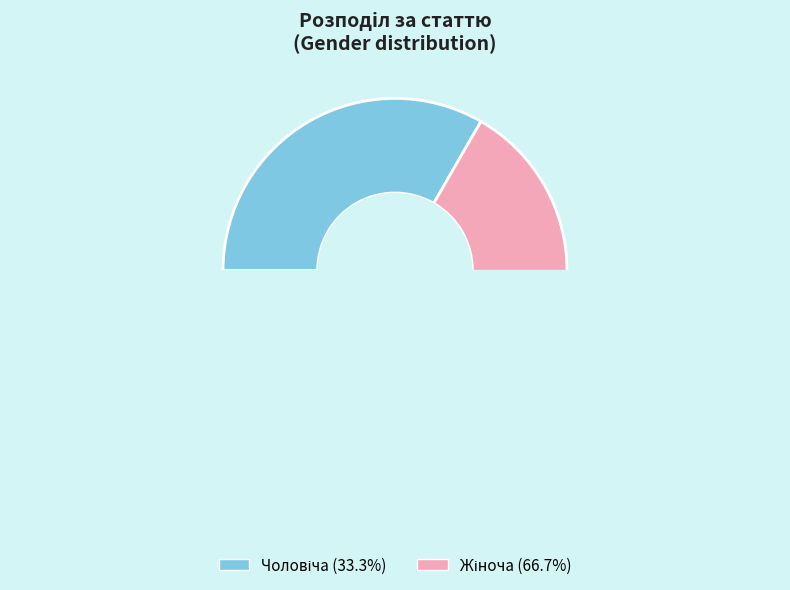

Between Жіноча and Чоловіча, which is larger?

Жіноча